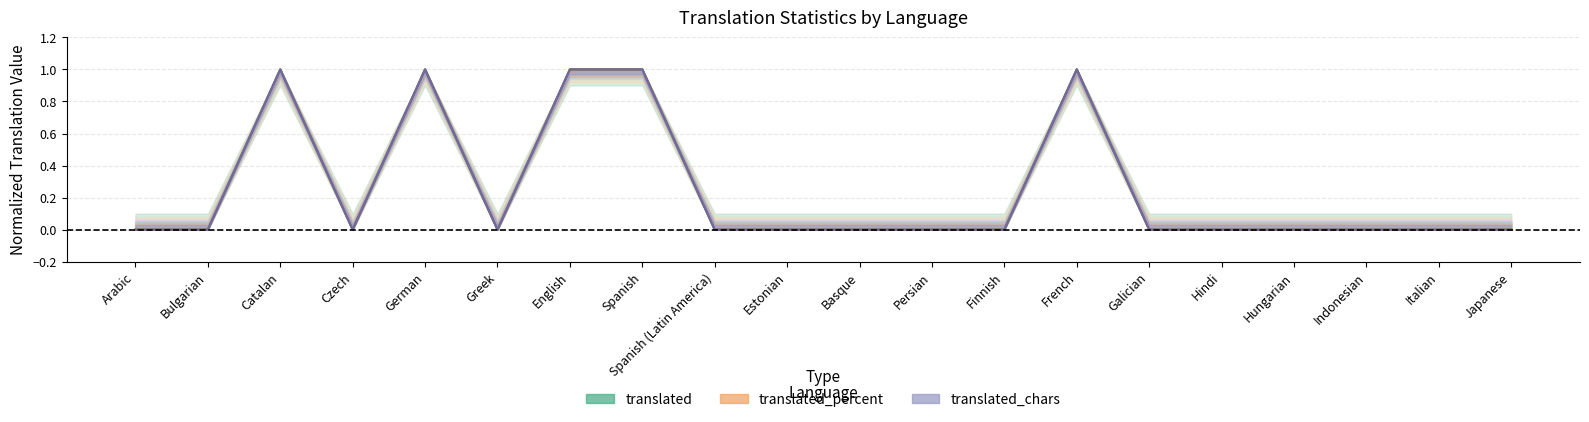

The value of translated_words_percent at Spanish (Latin America) is 0. True or false?

True